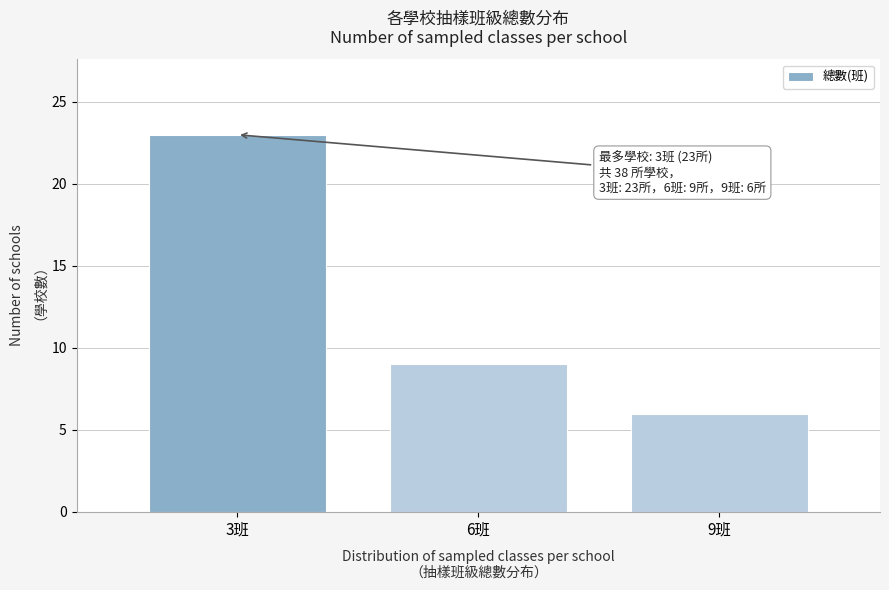

Reading left to right, what are all the values shown in this chart?

23	9	6